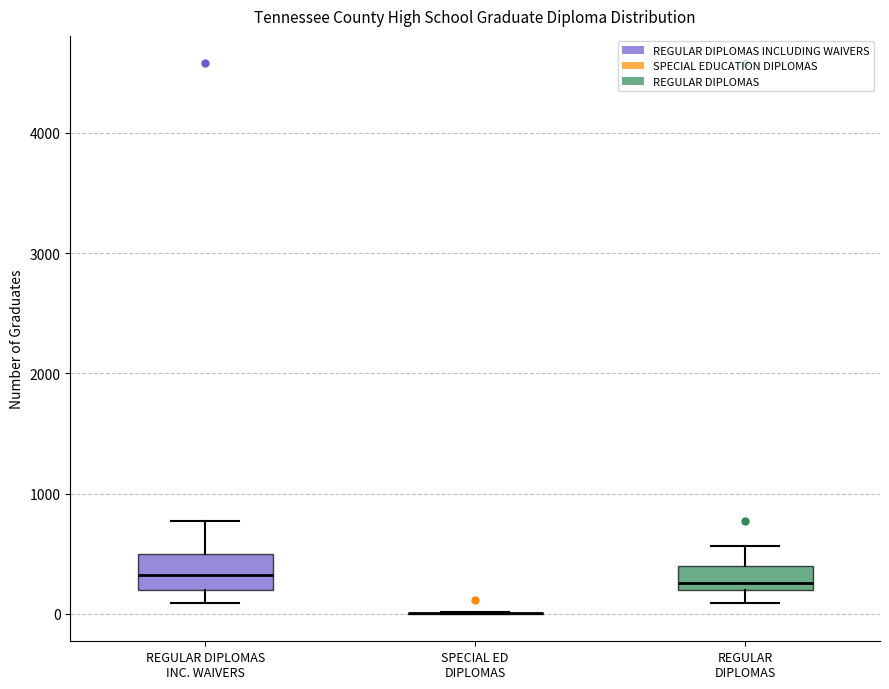

Reading left to right, transcribe this box plot: for each box, give where its median line is, the range the box spans, and where its two whiskers end, as read against the y-axis. The values are not printed on the chart, so give them approximately, as read against the axis.

REGULAR DIPLOMAS INC. WAIVERS: median 300, box 200 to 500, whiskers 100 to 800
SPECIAL ED DIPLOMAS: box collapsed to a line at 0, whiskers 0 to 0
REGULAR DIPLOMAS: median 300, box 200 to 400, whiskers 100 to 600